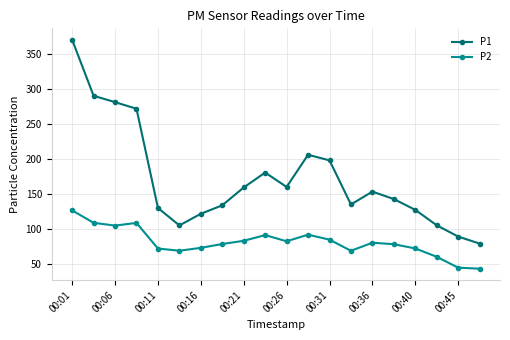

What is the highest value of the P2 series?

126.9